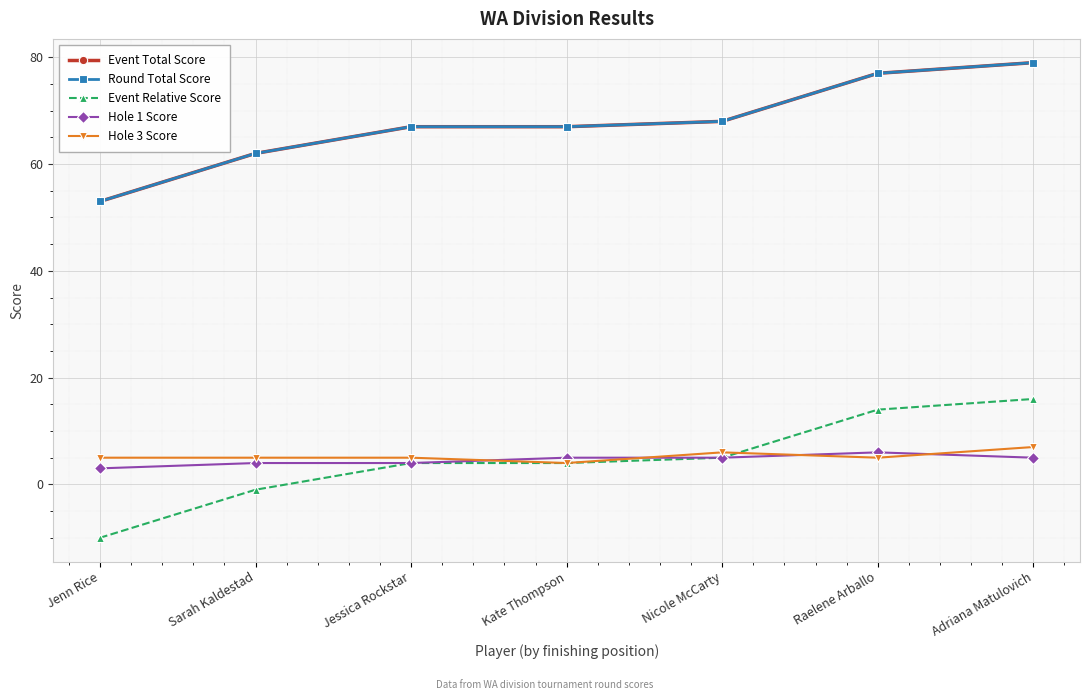

Reading left to right, transcribe all the data shown in this chart.

Event Total Score: Jenn Rice=53	Sarah Kaldestad=62	Jessica Rockstar=67	Kate Thompson=67	Nicole McCarty=68	Raelene Arballo=77	Adriana Matulovich=79
Round Total Score: Jenn Rice=53	Sarah Kaldestad=62	Jessica Rockstar=67	Kate Thompson=67	Nicole McCarty=68	Raelene Arballo=77	Adriana Matulovich=79
Event Relative Score: Jenn Rice=-10	Sarah Kaldestad=-1	Jessica Rockstar=4	Kate Thompson=4	Nicole McCarty=5	Raelene Arballo=14	Adriana Matulovich=16
Hole 1 Score: Jenn Rice=3	Sarah Kaldestad=4	Jessica Rockstar=4	Kate Thompson=5	Nicole McCarty=5	Raelene Arballo=6	Adriana Matulovich=5
Hole 3 Score: Jenn Rice=5	Sarah Kaldestad=5	Jessica Rockstar=5	Kate Thompson=4	Nicole McCarty=6	Raelene Arballo=5	Adriana Matulovich=7